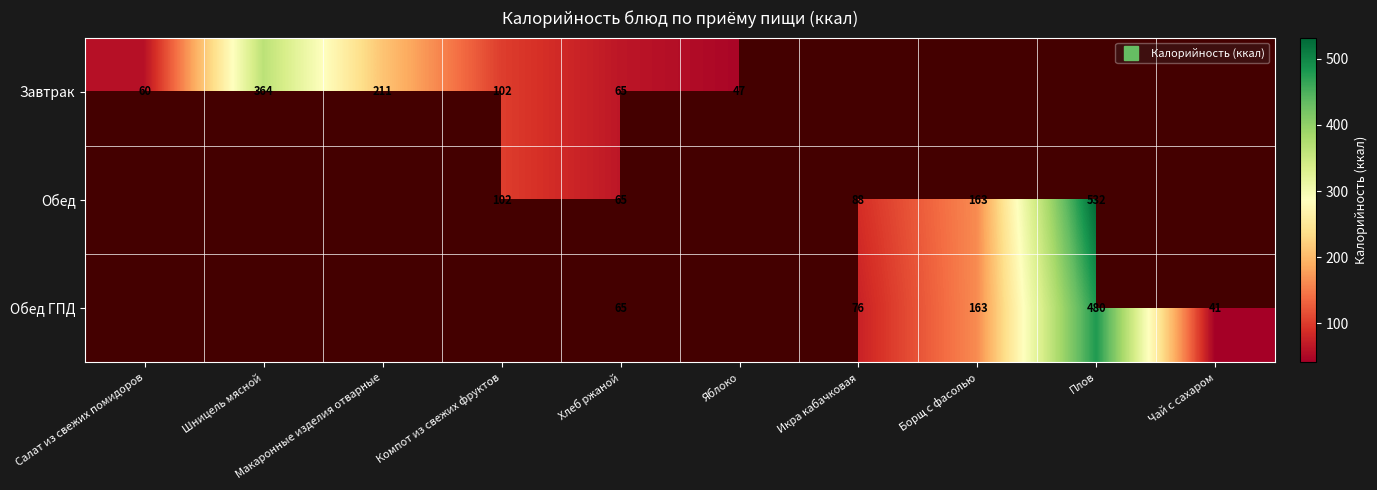

True or false: Обед has a value of 102.0 at Компот из свежих фруктов.

True